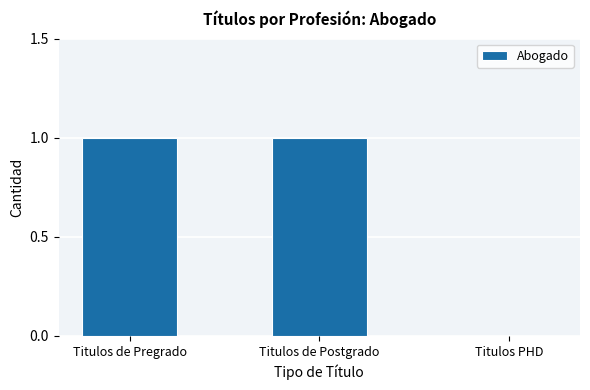

Is it true that the value at Titulos de Postgrado is 1?

True